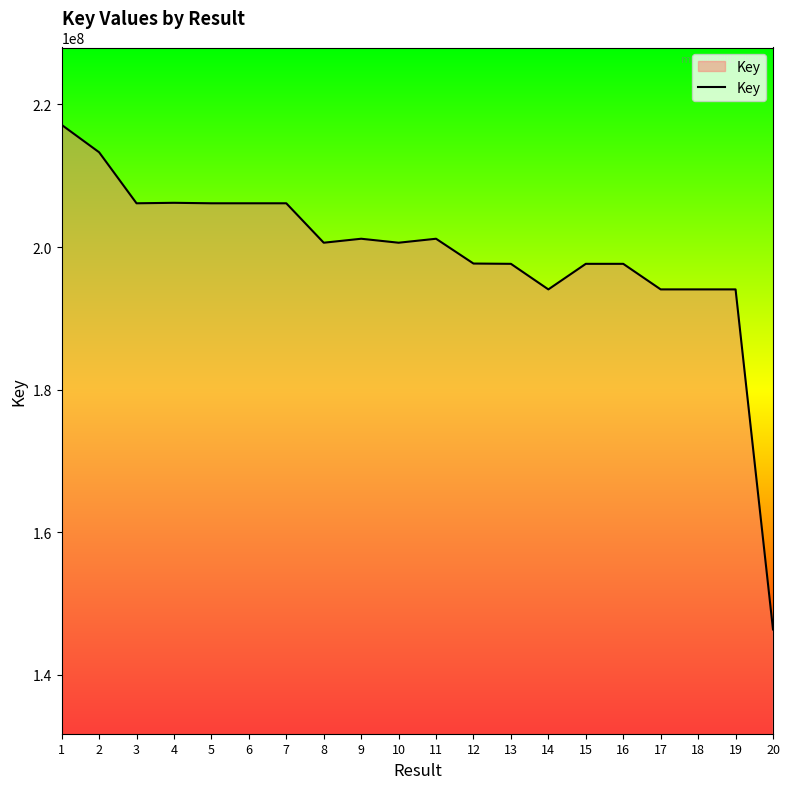

Is it true that the value at 18 is 113781787?

False